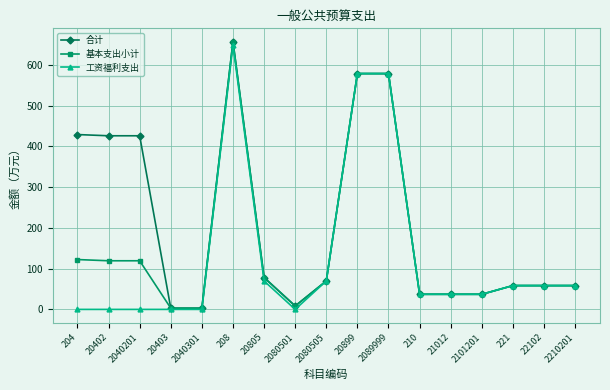

What is the difference between the 基本支出小计 values at 2080501 and 2089999?

570.6